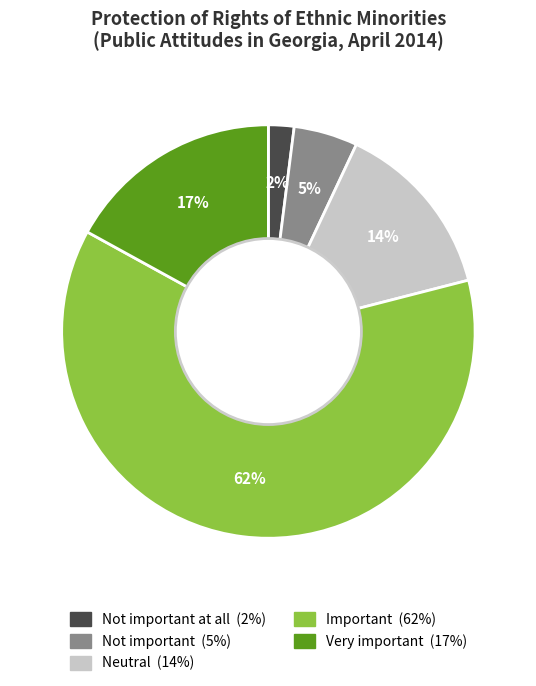

To the nearest percent, what is the average slice percentage?

20%